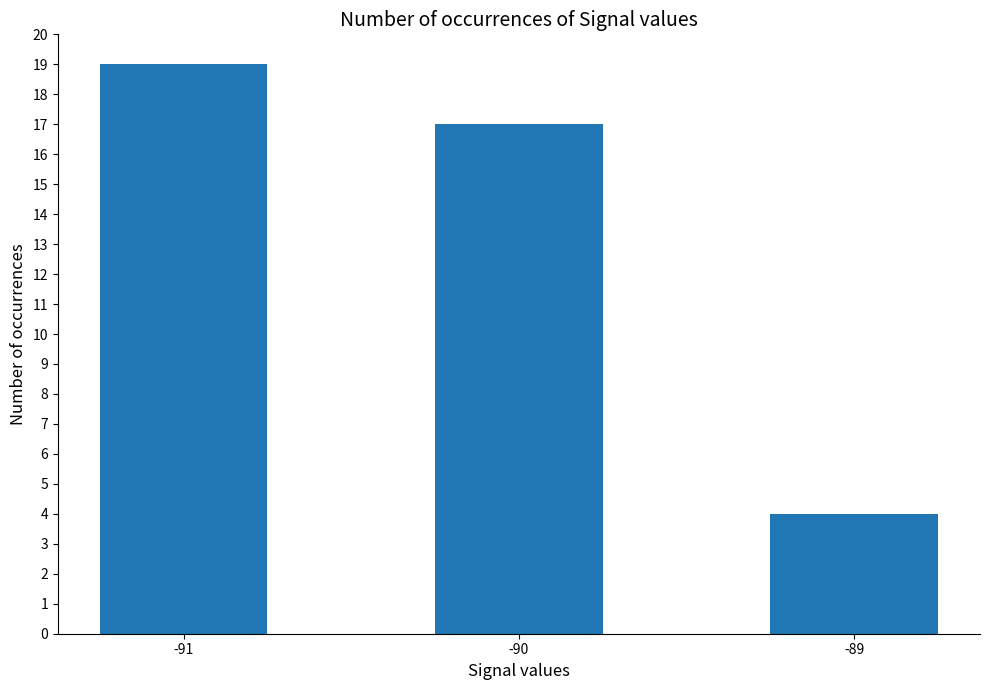

Reading left to right, what are all the values shown in this chart?

-91=19	-90=17	-89=4